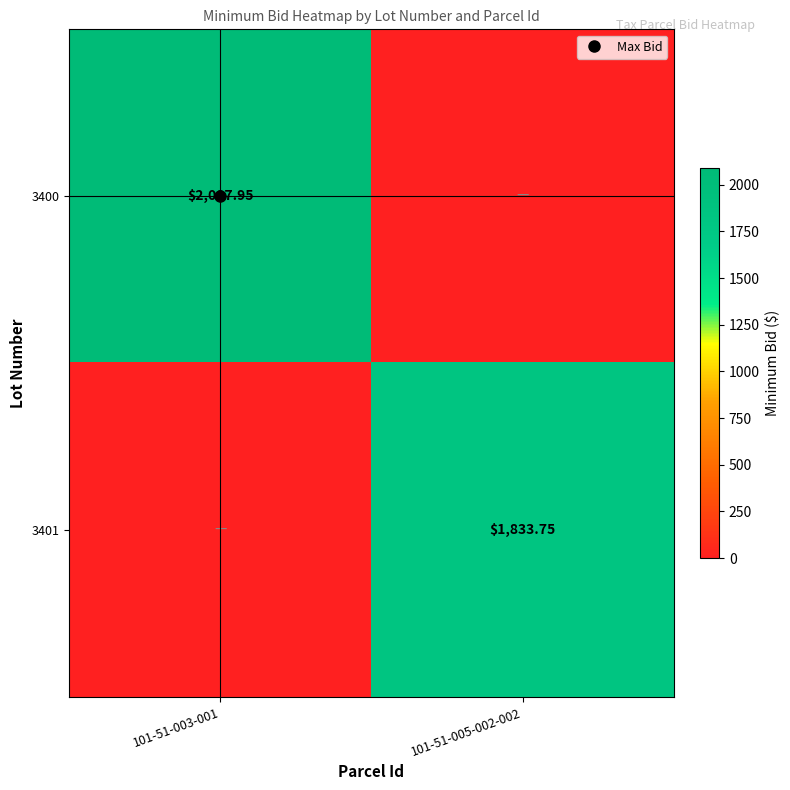

How many values in the 3401 series are below 1833?

1